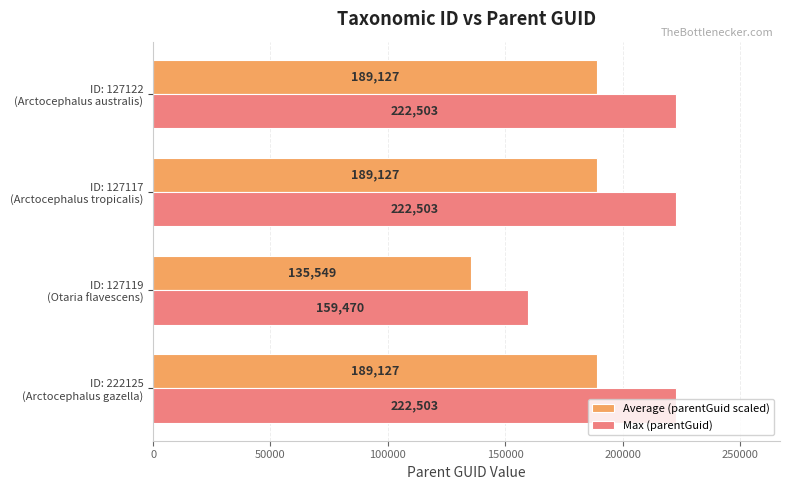

Which category has the lowest value in the Max (parentGuid) series?

ID: 127119
(Otaria flavescens)